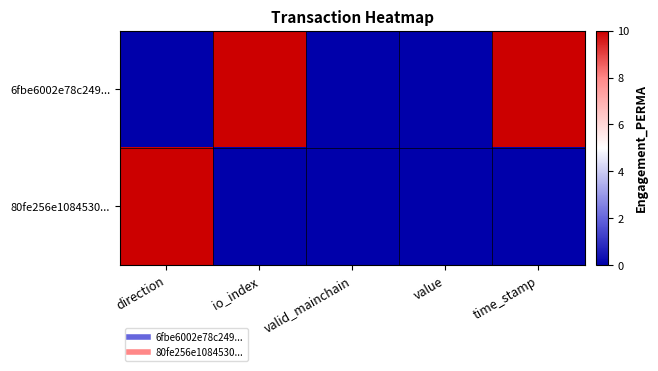

Between value and time_stamp, which is larger?

time_stamp